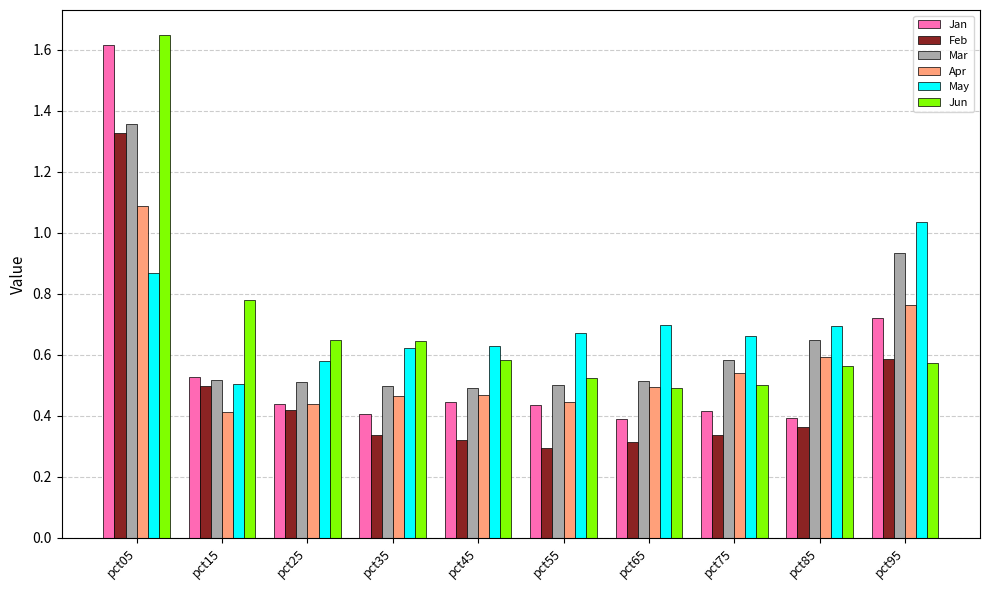

Which category has the highest value in the May series?

pct95